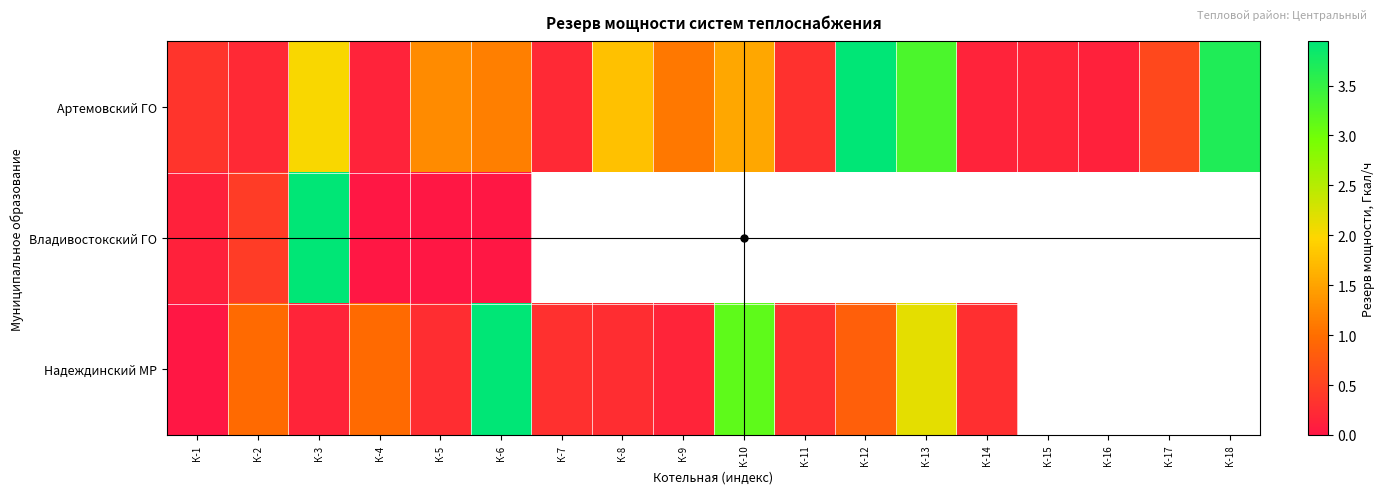

How many values in the Артемовский ГО series exceed 1?

9